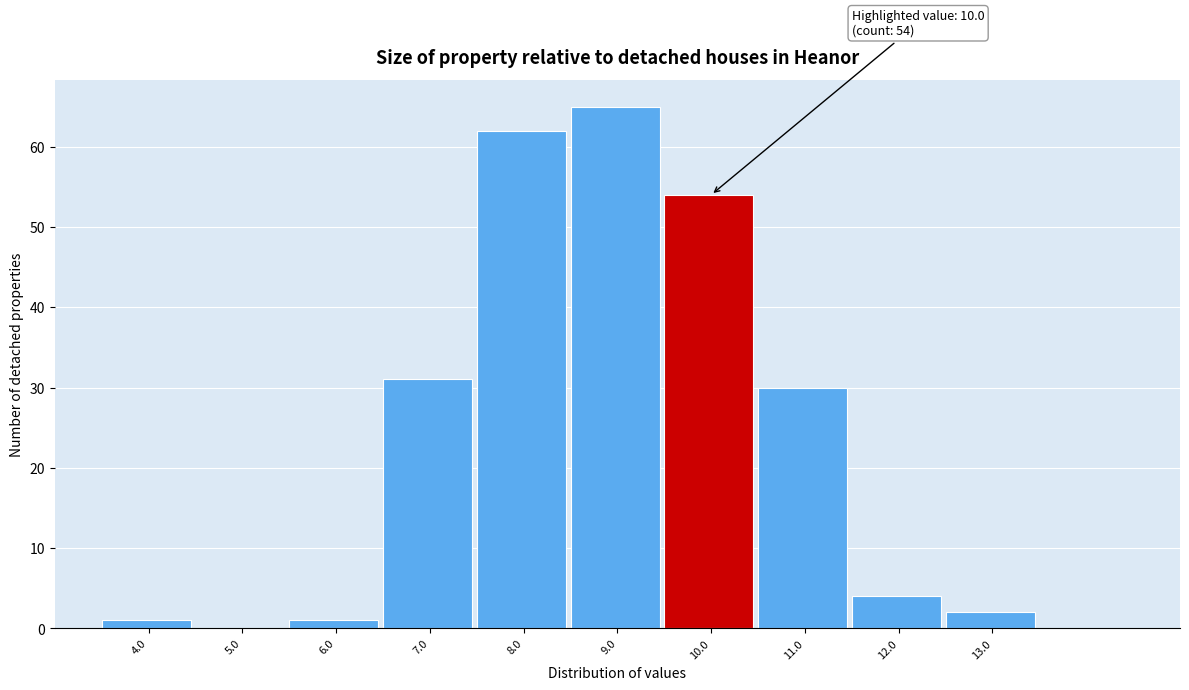

Reading right to left, list all the values displayed in this chart.

13.0=2	12.0=4	11.0=30	10.0=54	9.0=65	8.0=62	7.0=31	6.0=1	5.0=0	4.0=1